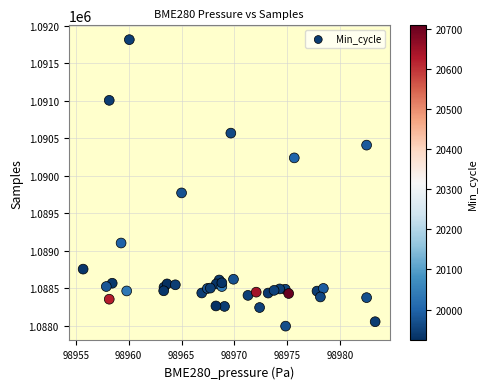

What Y value in the scatter plot is closest to 1089902?

1089769